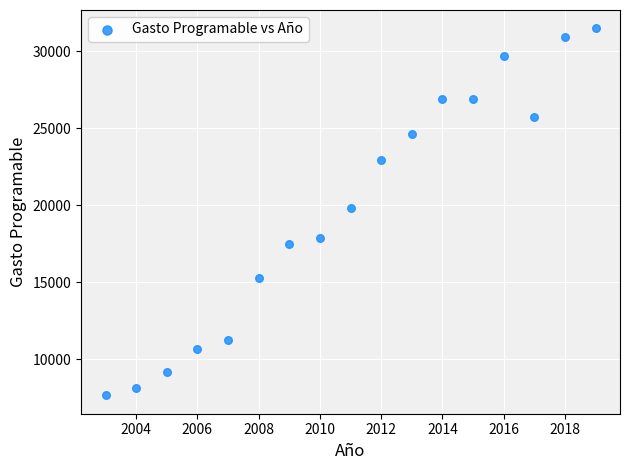

What is the range of X values (max minus min)?

16.0